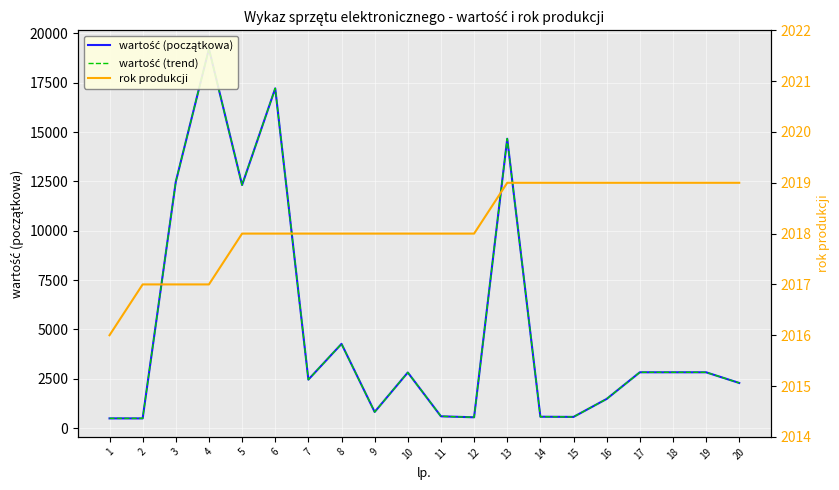

What is the average value of the rok produkcji series?

2018.2